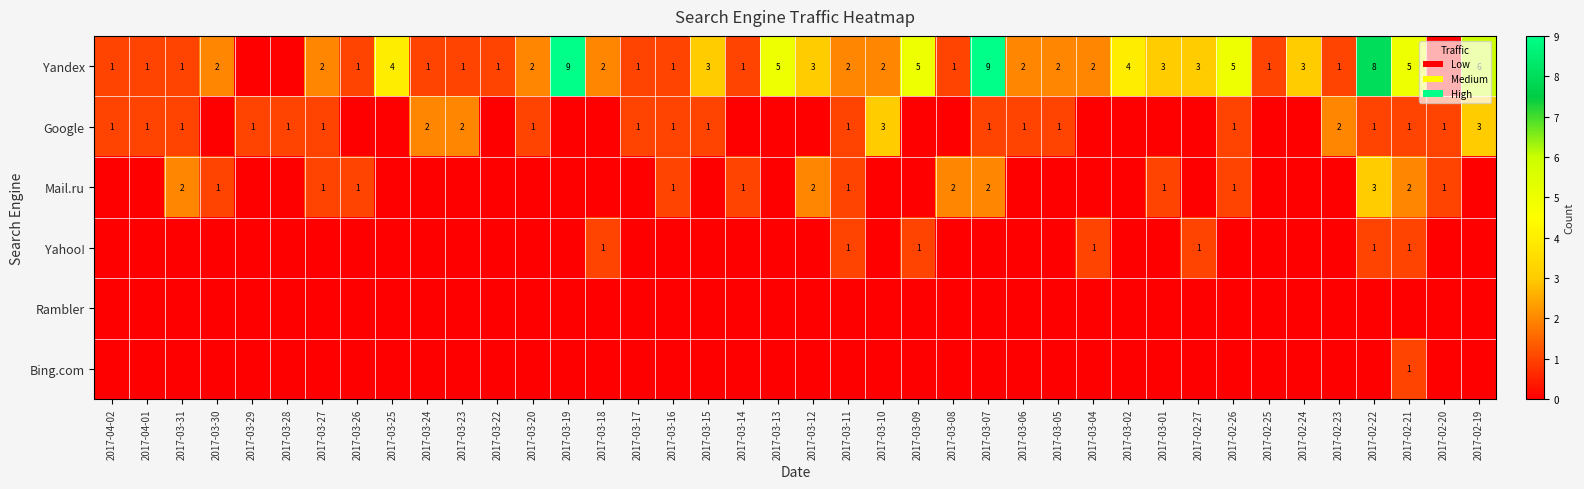

The Google series shows 1 at 2017-02-23. True or false?

False